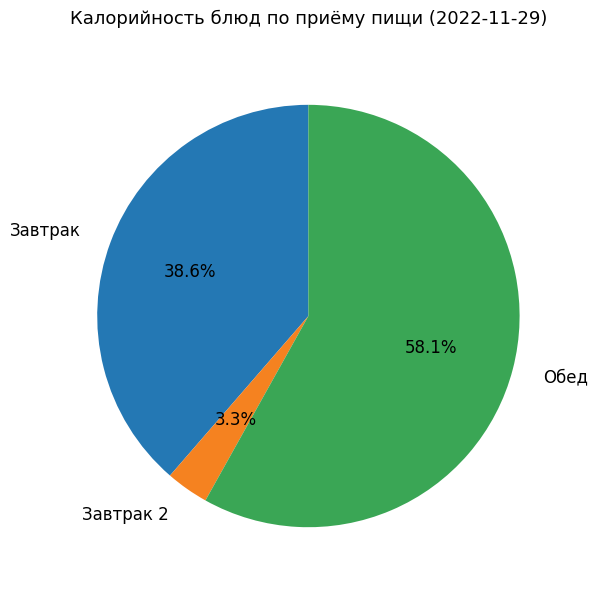

Which slice is the smallest?

Завтрак 2